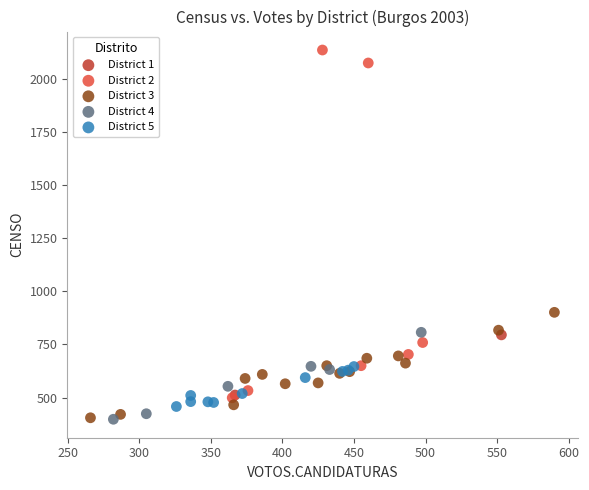

What are all the series names shown in the legend?

District 1, District 2, District 3, District 4, District 5